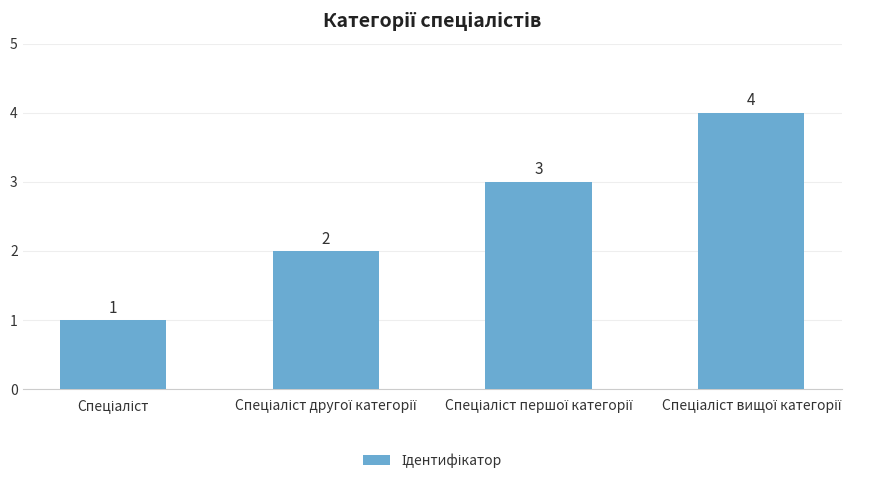

What is the greatest value displayed?

4